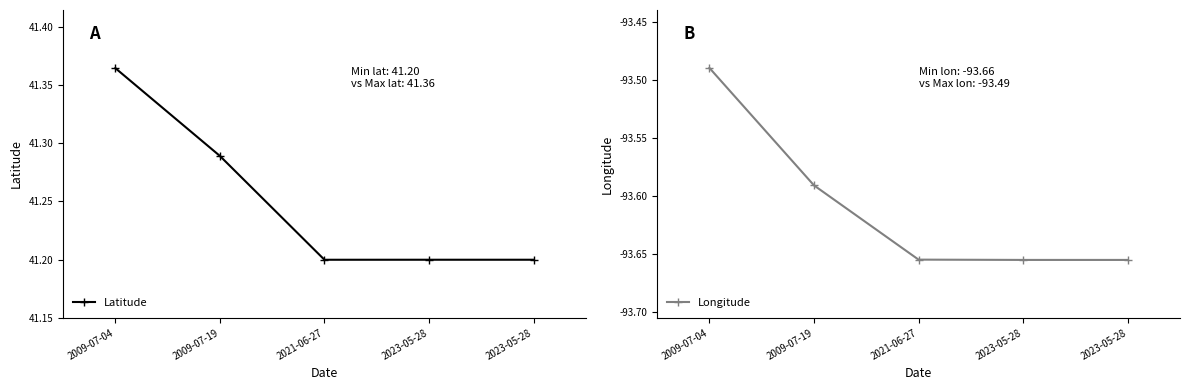

What is the label of the 2nd point from the left?

2009-07-19